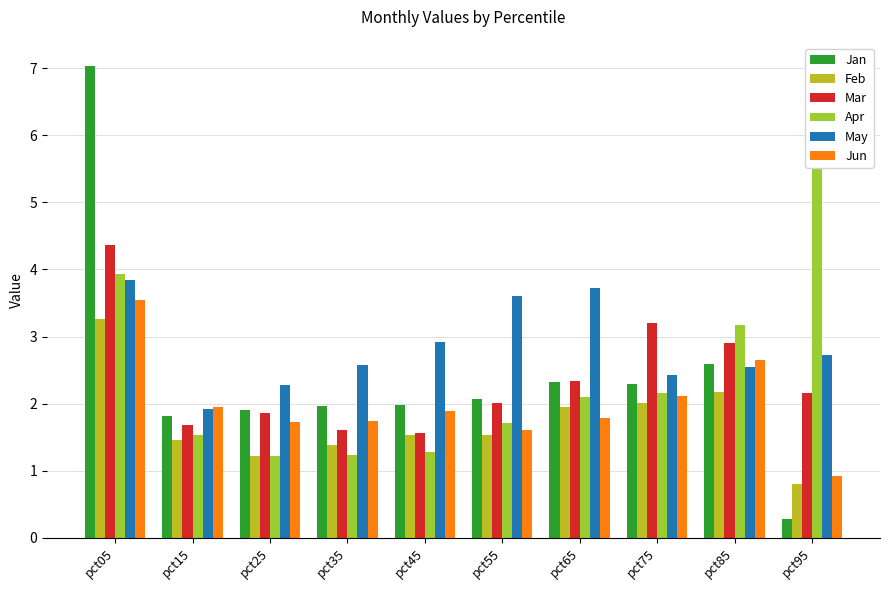

Reading left to right, what are all the values shown in this chart?

Jan: pct05=7.0	pct15=1.8	pct25=1.9	pct35=2.0	pct45=2.0	pct55=2.1	pct65=2.3	pct75=2.3	pct85=2.6	pct95=0.3
Feb: pct05=3.3	pct15=1.5	pct25=1.2	pct35=1.4	pct45=1.5	pct55=1.5	pct65=2.0	pct75=2.0	pct85=2.2	pct95=0.8
Mar: pct05=4.4	pct15=1.7	pct25=1.9	pct35=1.6	pct45=1.6	pct55=2.0	pct65=2.3	pct75=3.2	pct85=2.9	pct95=2.2
Apr: pct05=3.9	pct15=1.5	pct25=1.2	pct35=1.2	pct45=1.3	pct55=1.7	pct65=2.1	pct75=2.2	pct85=3.2	pct95=6.2
May: pct05=3.8	pct15=1.9	pct25=2.3	pct35=2.6	pct45=2.9	pct55=3.6	pct65=3.7	pct75=2.4	pct85=2.5	pct95=2.7
Jun: pct05=3.5	pct15=2.0	pct25=1.7	pct35=1.7	pct45=1.9	pct55=1.6	pct65=1.8	pct75=2.1	pct85=2.6	pct95=0.9